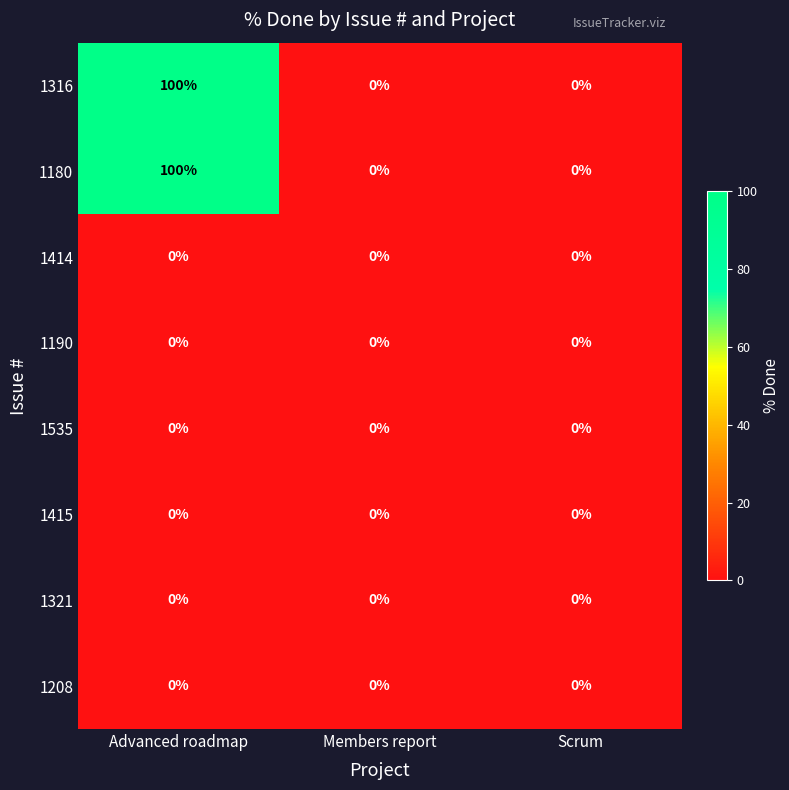

Count the 1180 values in the range 0 to 100.

3